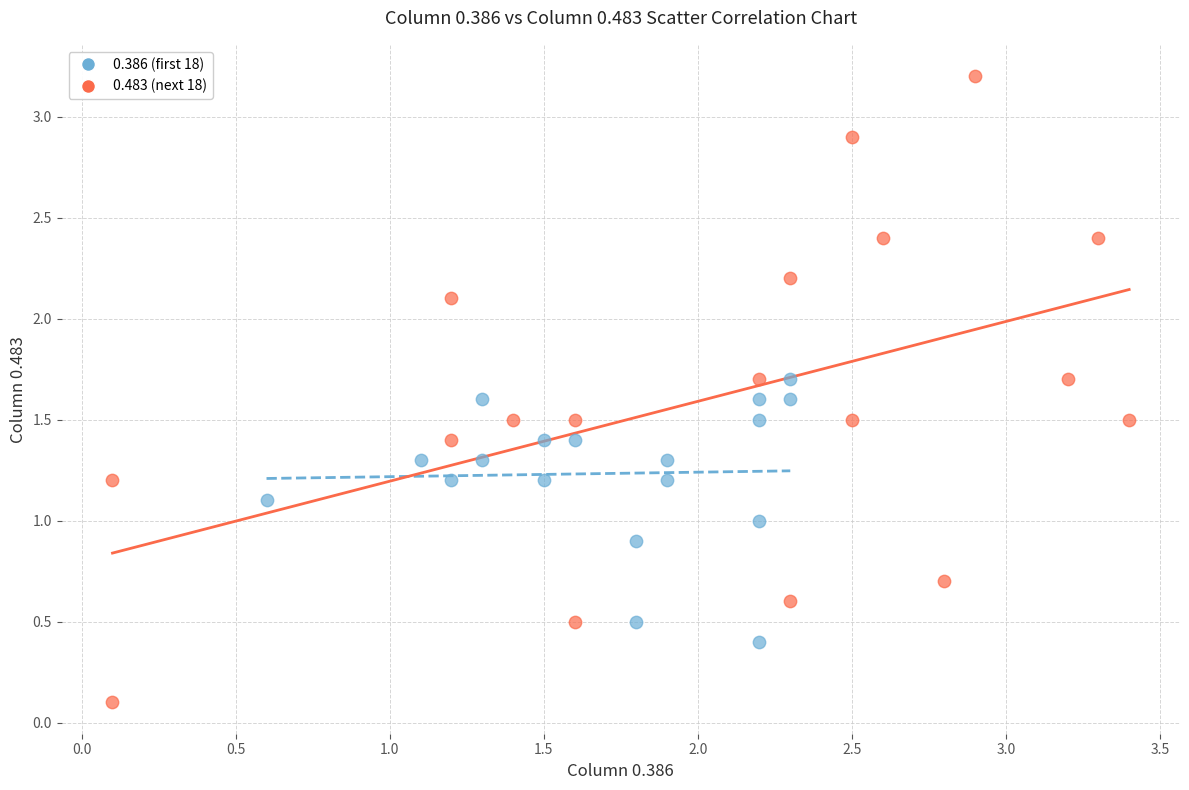

Which series contains the lowest Y value?

0.483 (next 18)